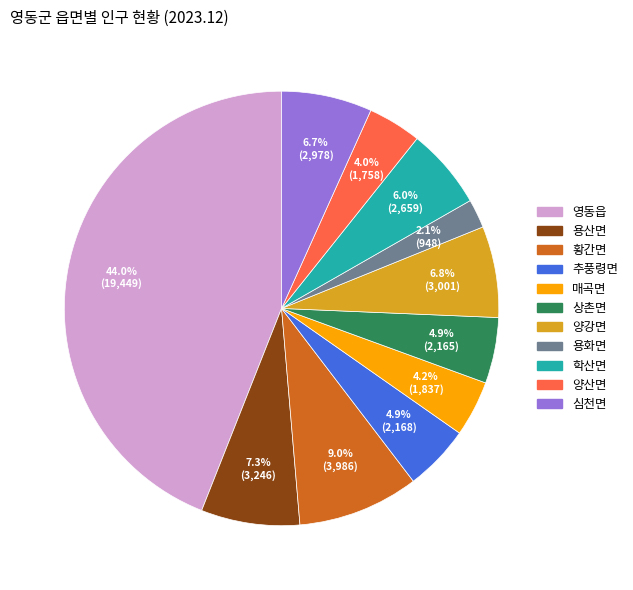

Approximately how many times larger is the value at 용산면 compared to 추풍령면?

1.5